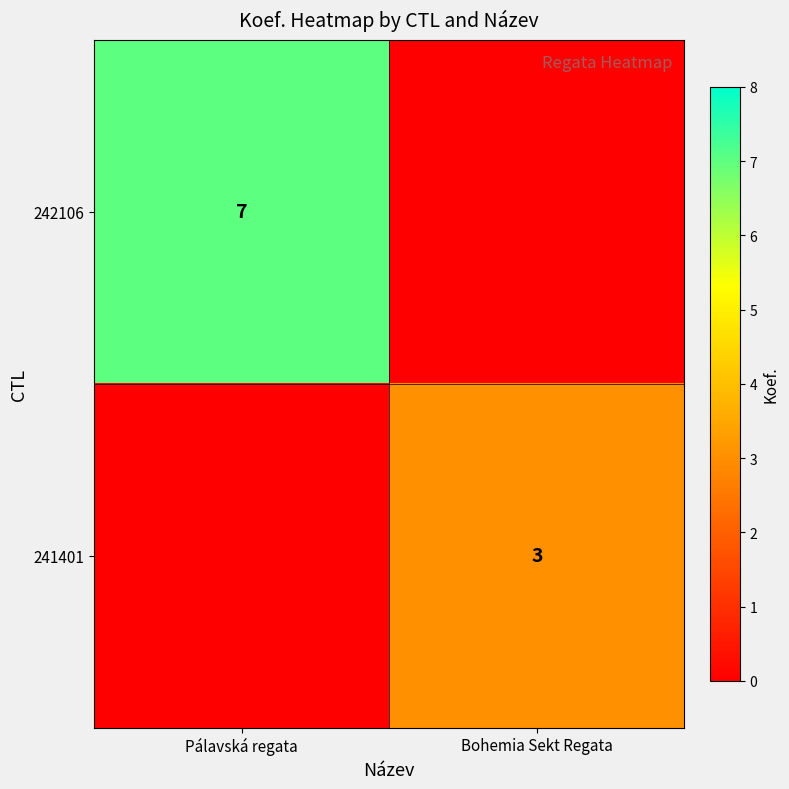

What is the total value across all series at Pálavská regata?

7